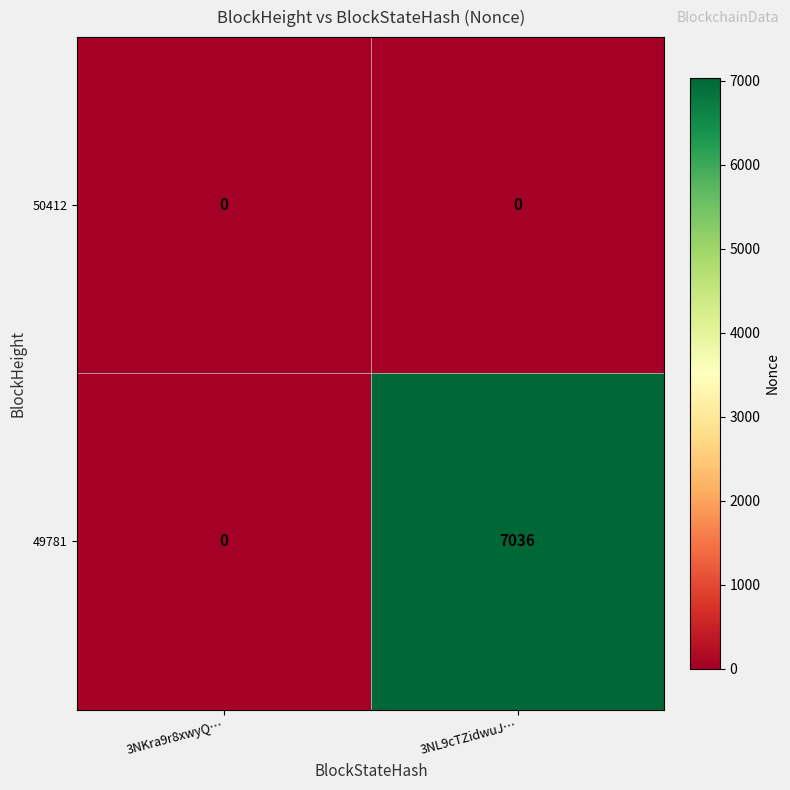

At which category is the sum across all series the highest?

3NL9cTZidwuJ…